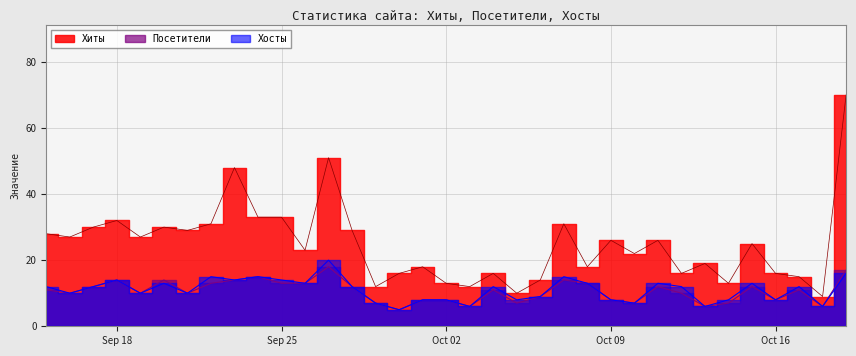

Count the number of categories in the chart.

35